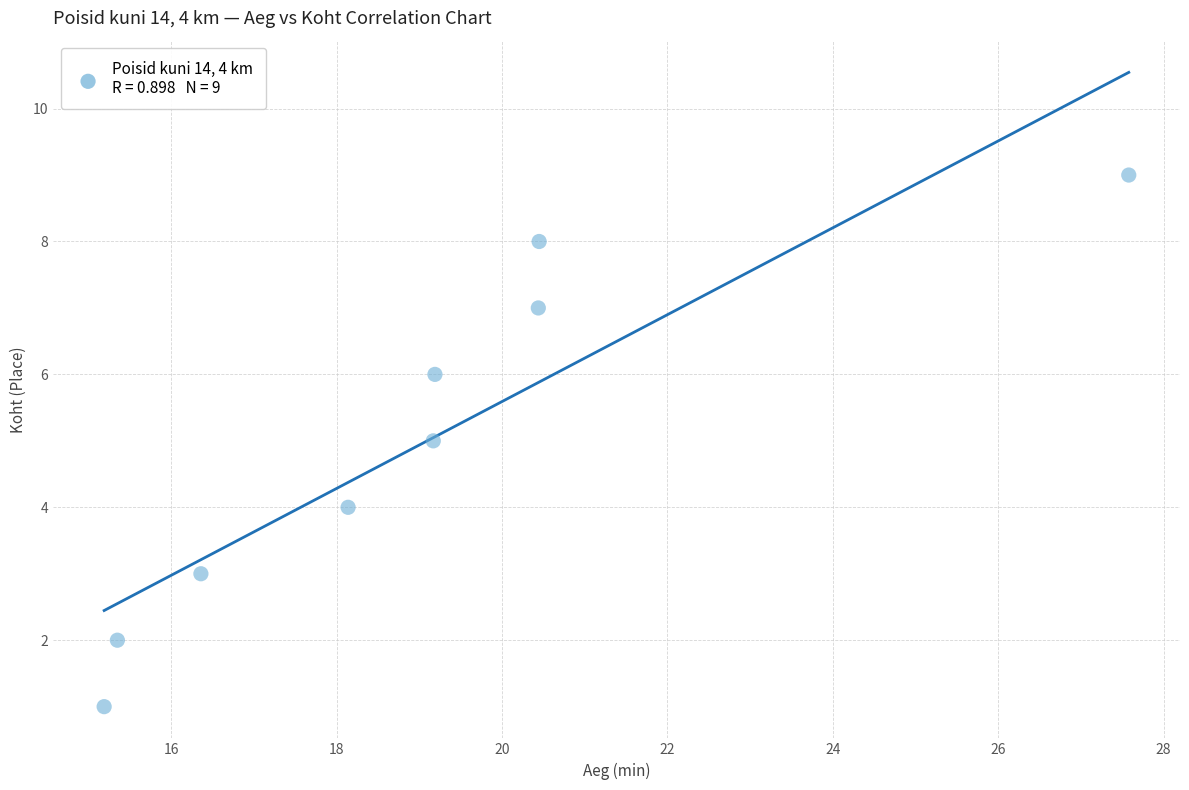

What is the average Y value?

5